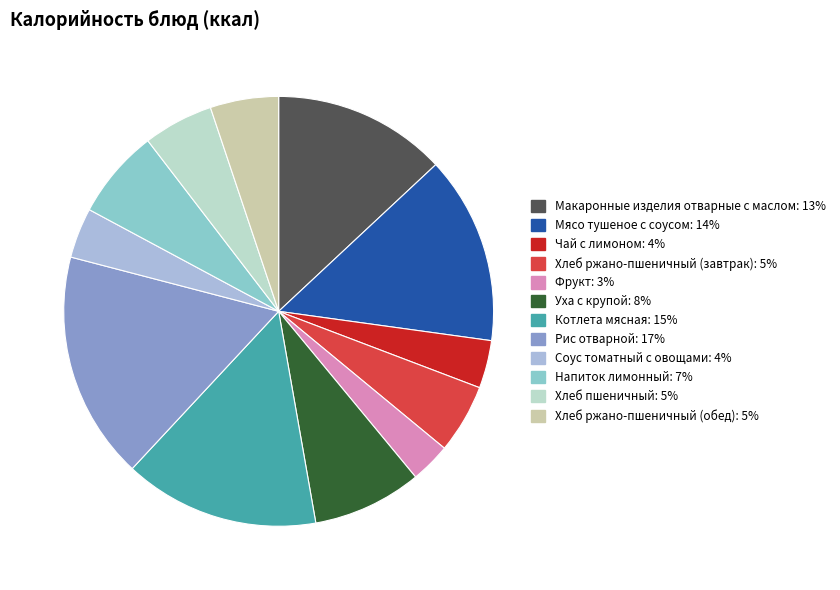

What percentage is NOT represented by Соус томатный с овощами?

96.2%